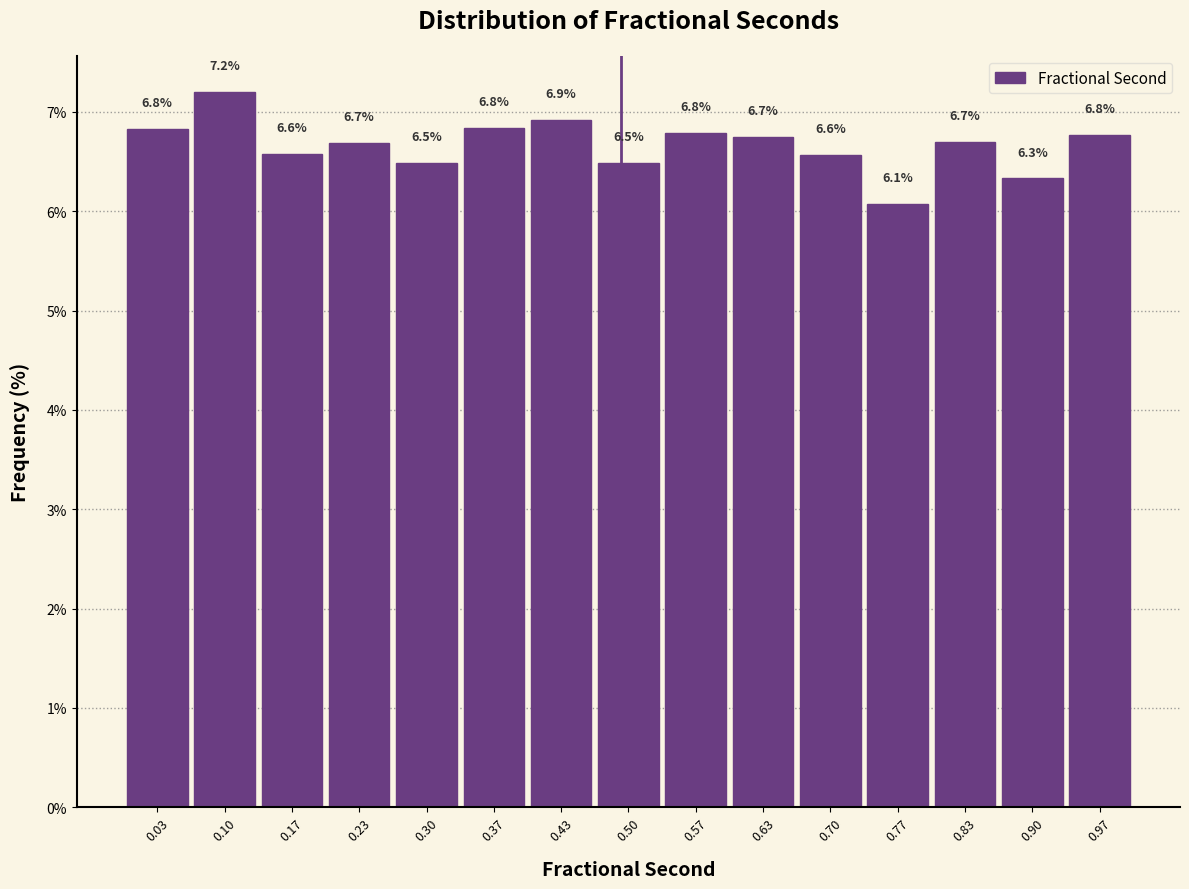

Which range on the x-axis has the tallest bar?

0.07 to 0.13